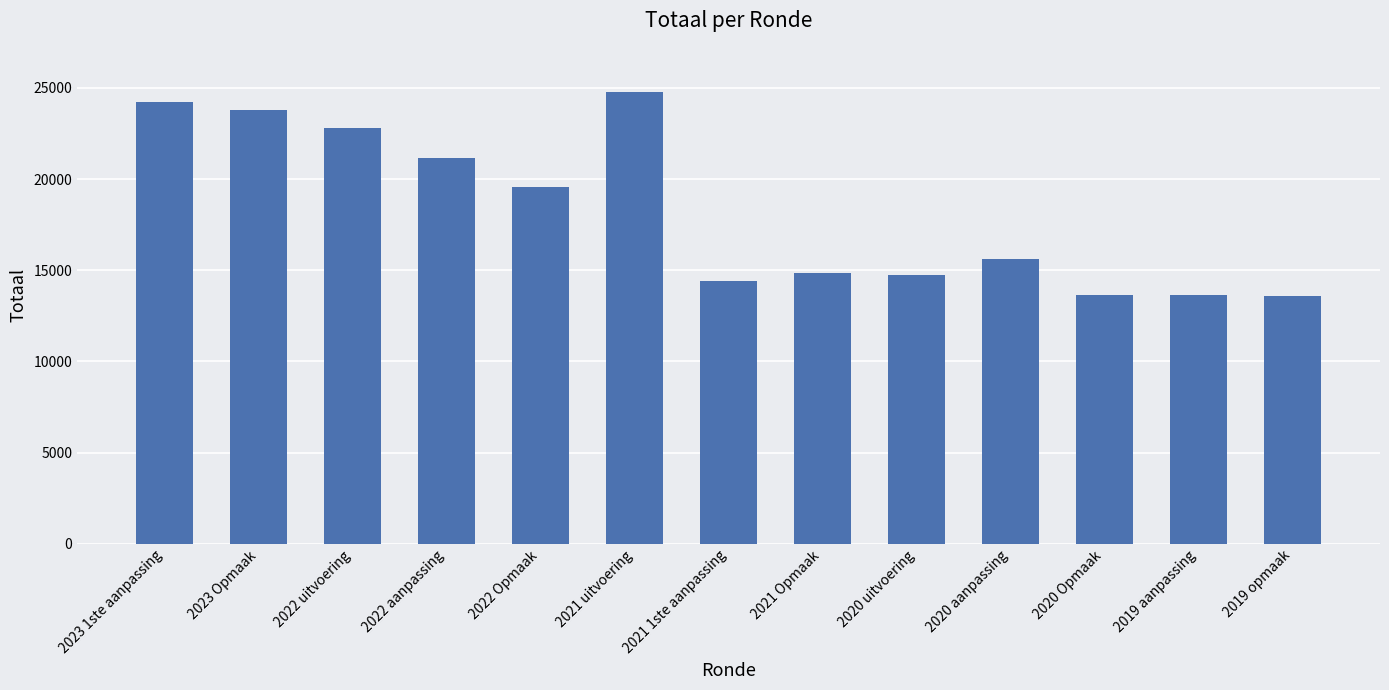

True or false: the data shows 24208 at 2023 1ste aanpassing.

True